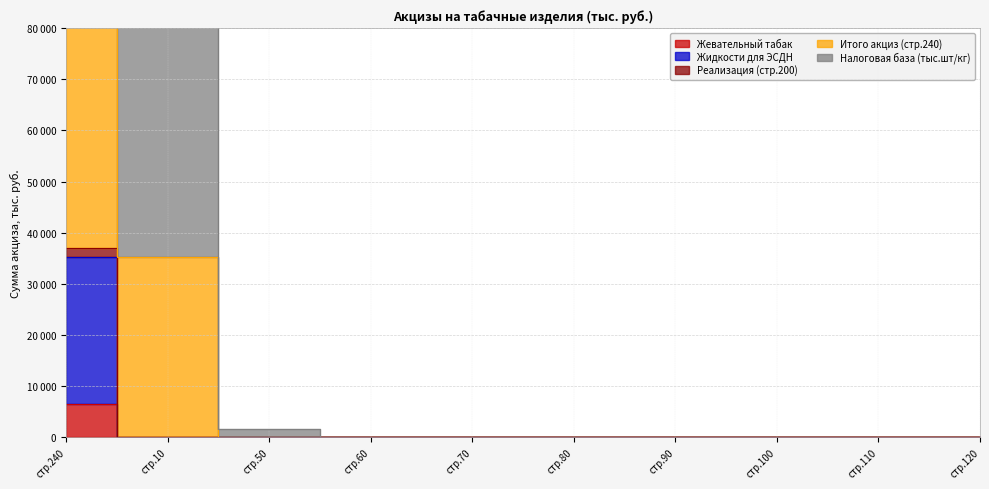

The Жидкости для ЭСДН series shows 12438 at стр.120. True or false?

False